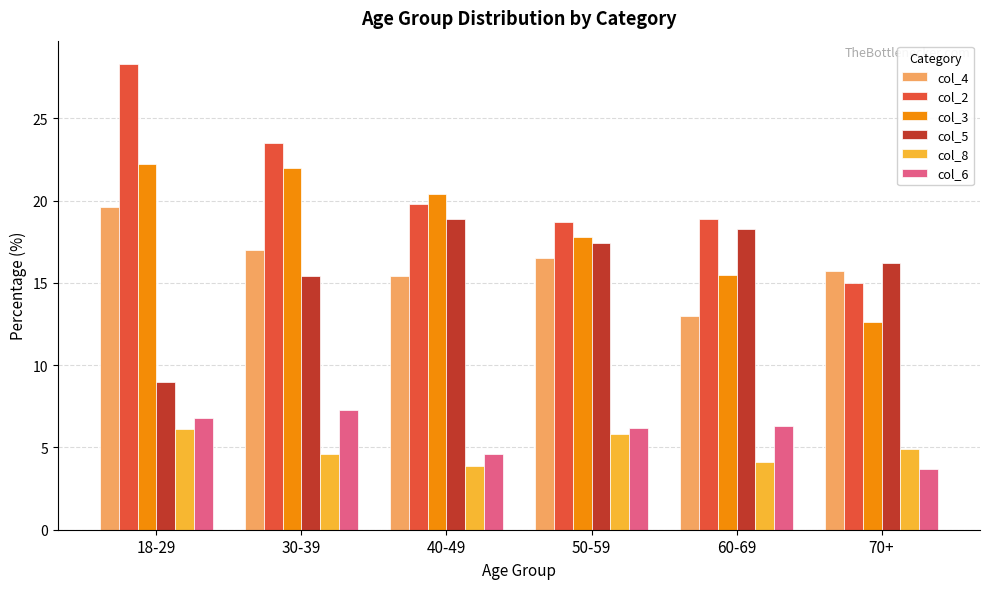

What is the value of the col_2 bar at the 4th from the left?

18.7